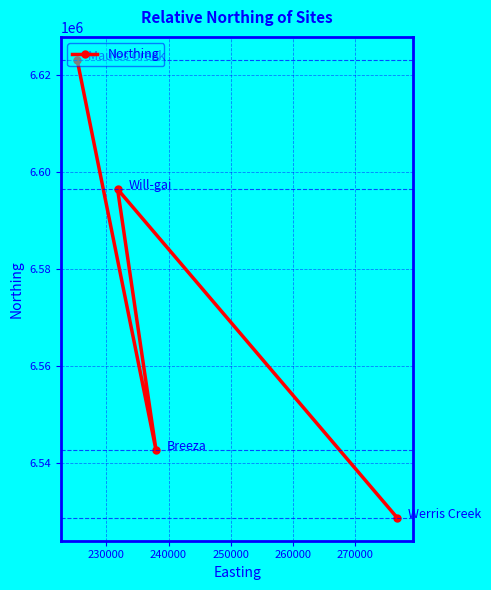

What is the sum of all values?

26290769